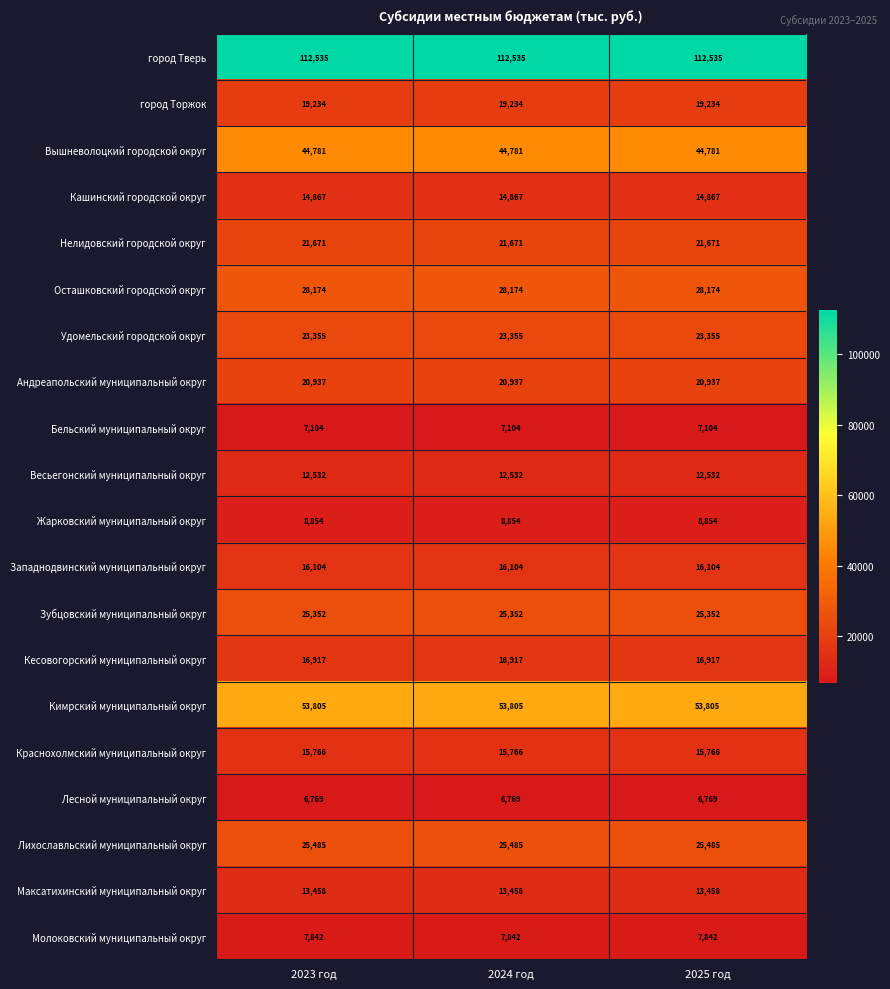

What is the smallest value displayed?

6769